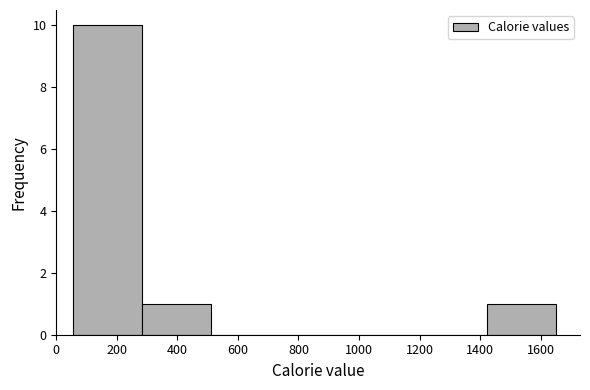

Which range on the x-axis has the tallest bar?

60 to 280